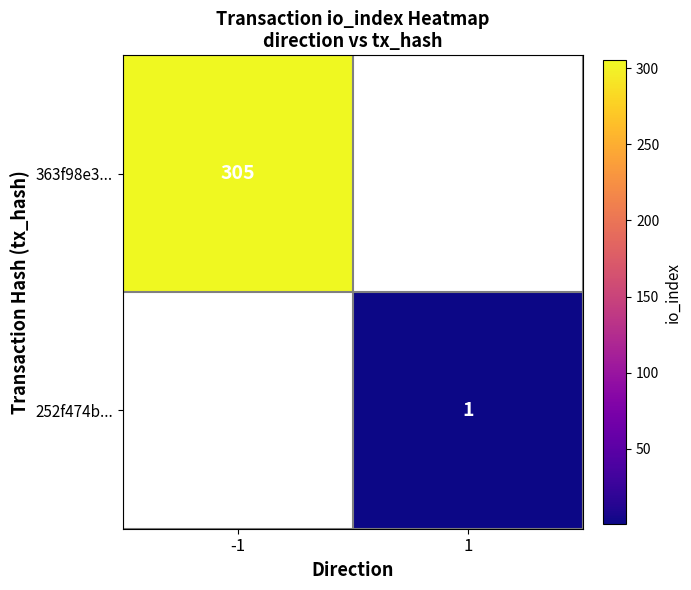

Is it true that 363f98e3... equals 78.2 at -1?

False